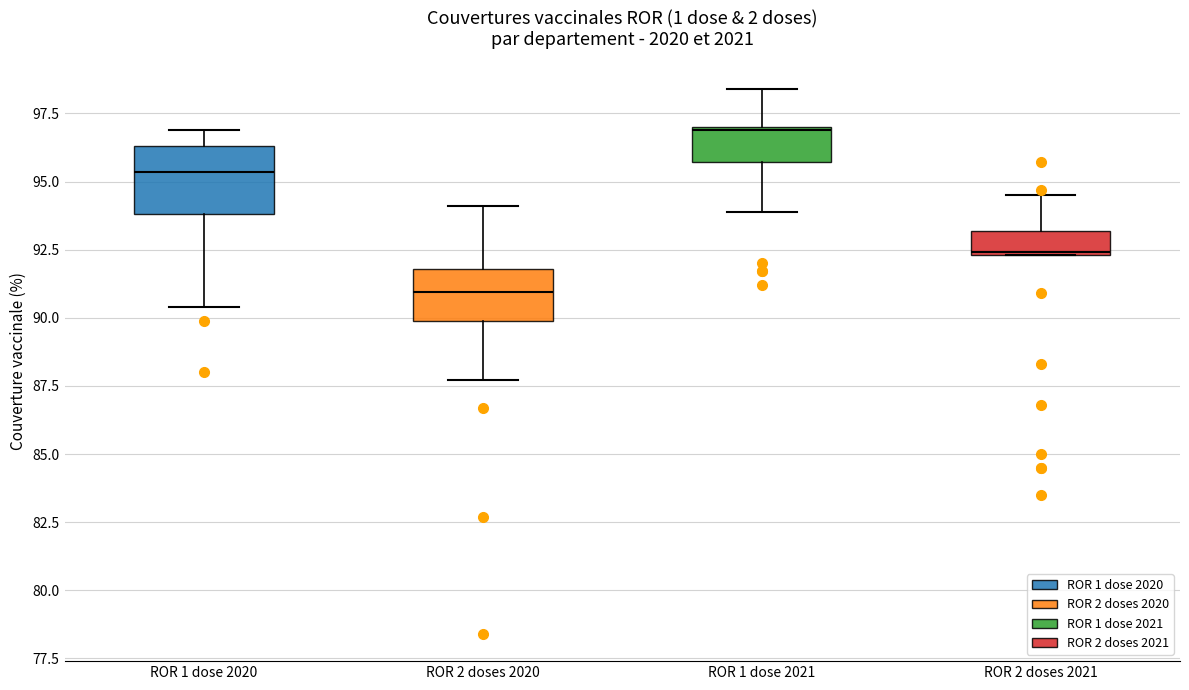

Reading left to right, transcribe this box plot: for each box, give where its median line is, the range the box spans, and where its two whiskers end, as read against the y-axis. The values are not printed on the chart, so give them approximately, as read against the axis.

ROR 1 dose 2020: median 95.5, box 94.0 to 96.5, whiskers 90.5 to 97.0
ROR 2 doses 2020: median 91.0, box 90.0 to 92.0, whiskers 87.5 to 94.0
ROR 1 dose 2021: median 97.0, box 95.5 to 97.0, whiskers 94.0 to 98.5
ROR 2 doses 2021: median 92.5, box 92.5 to 93.0, whiskers 92.5 to 94.5